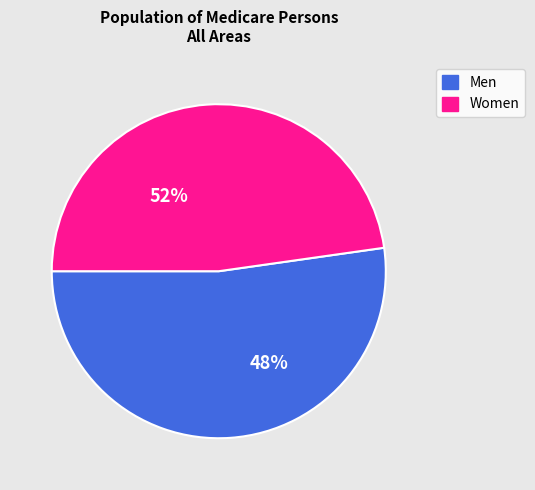

Is it true that Men is 59% of the pie?

False